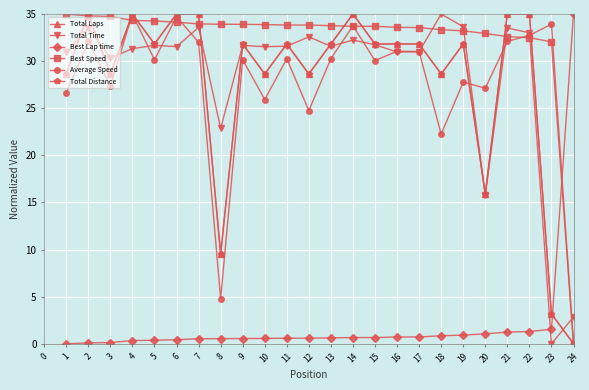

At how many categories does at least one series exceed 32?

24